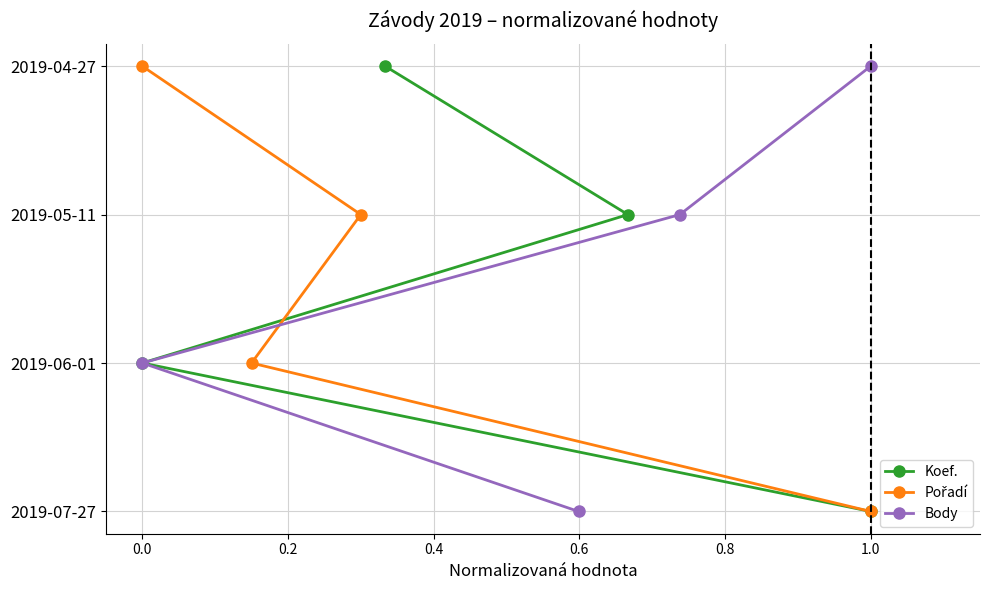

The Koef. series shows 2 at −0.2. True or false?

False